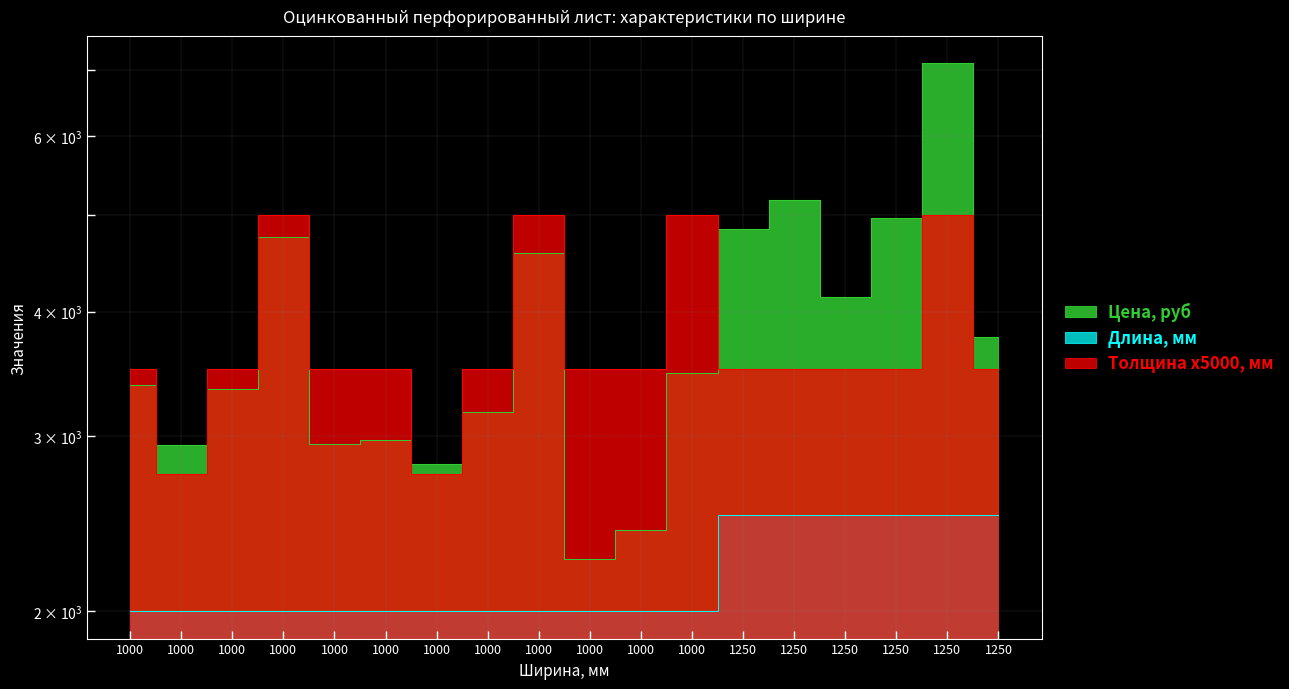

Where is the first local minimum for Цена, руб?

1000